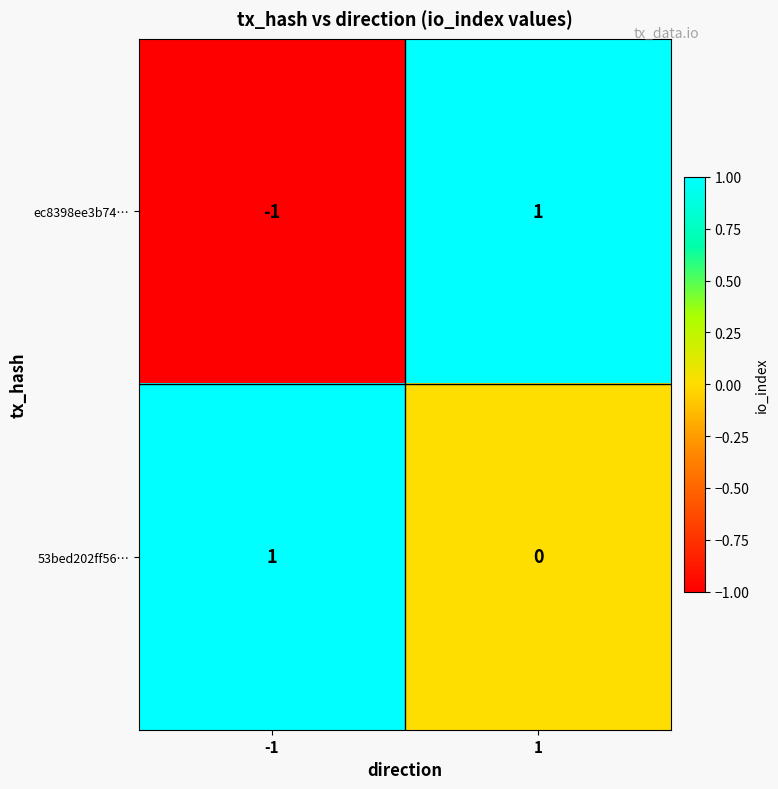

Reading left to right, list all the values displayed in this chart.

ec8398ee3b74…: -1=-1	1=1
53bed202ff56…: -1=1	1=0